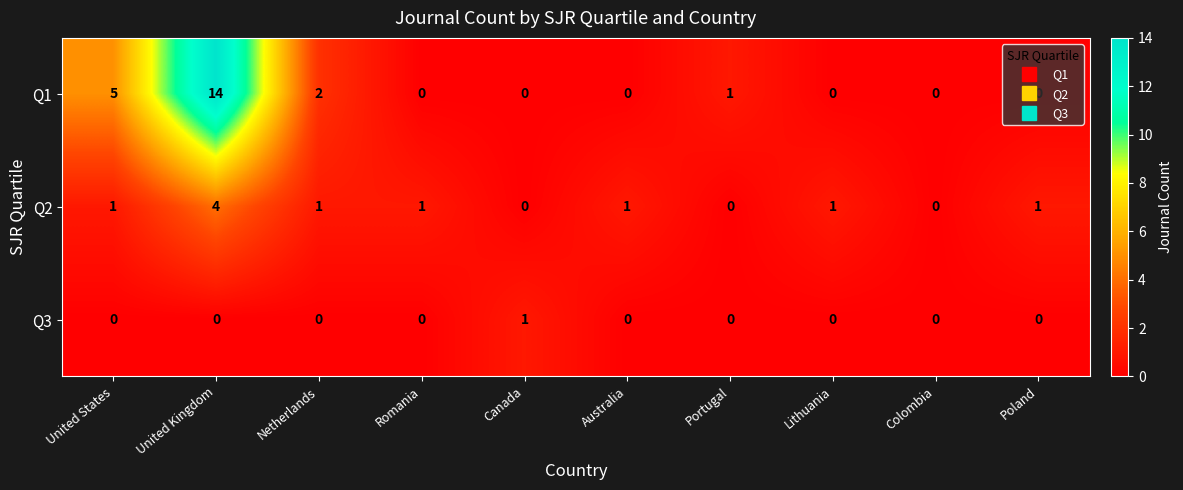

Is it true that Q3 equals 0 at Netherlands?

True